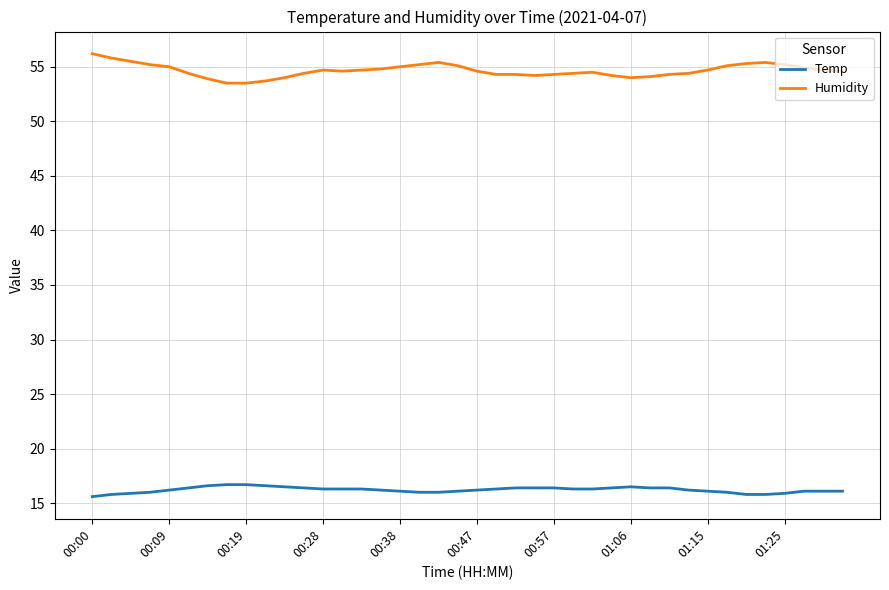

Which series has the largest total across all categories?

Humidity